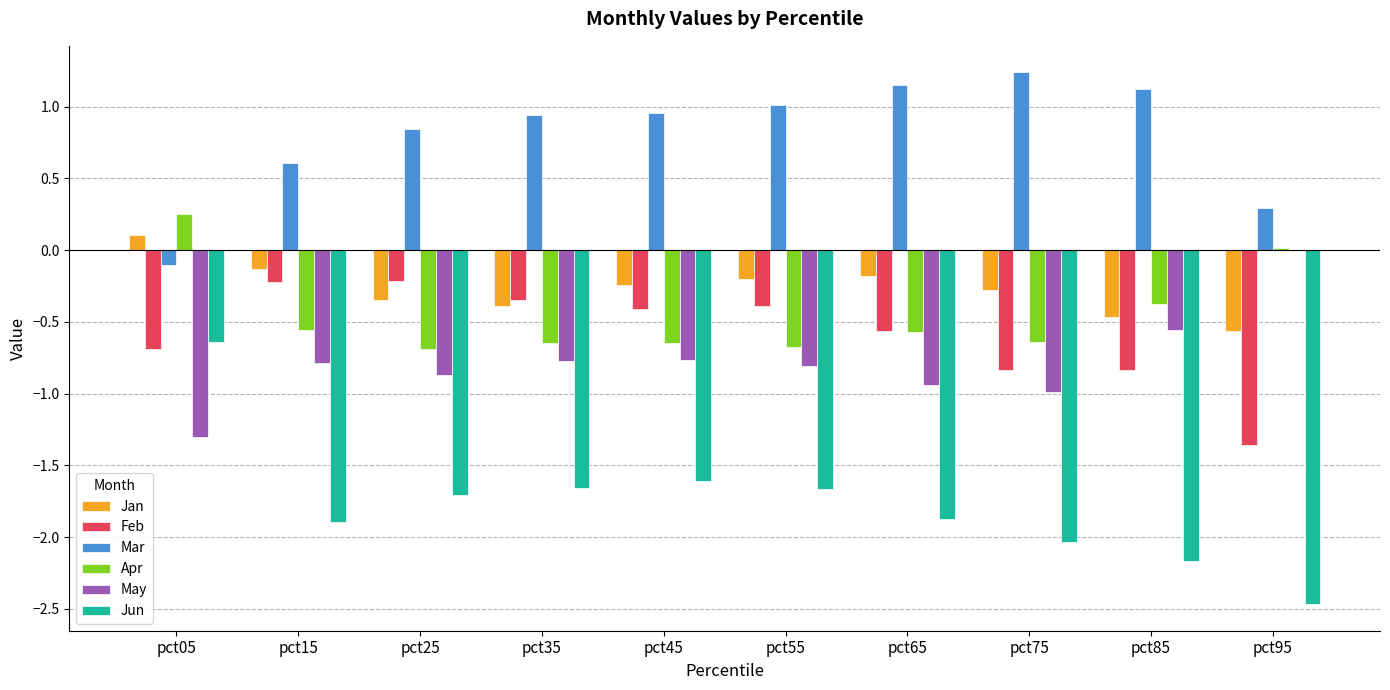

What is the sum of all Feb values?

-5.9